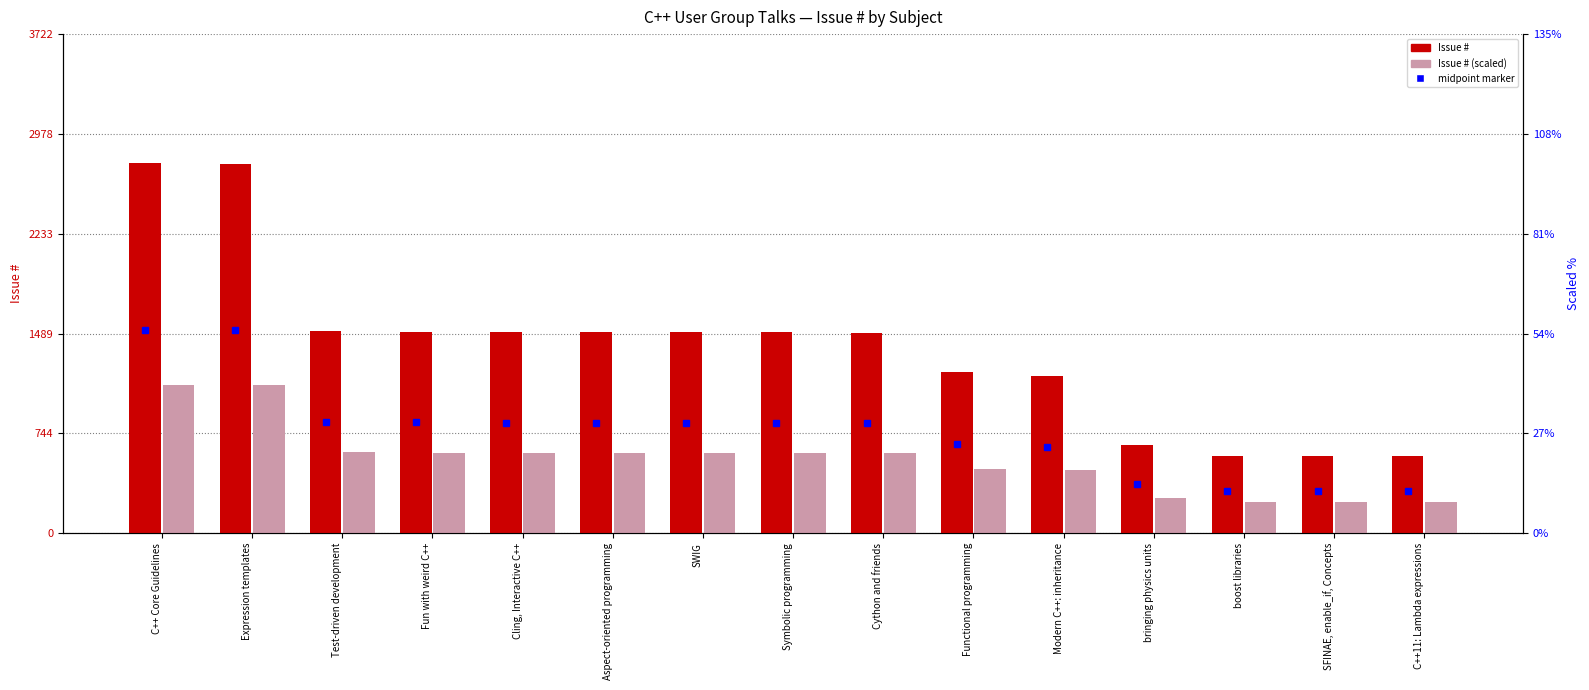

Between Test-driven development and Cython and friends, which series saw the biggest shift?

Issue #